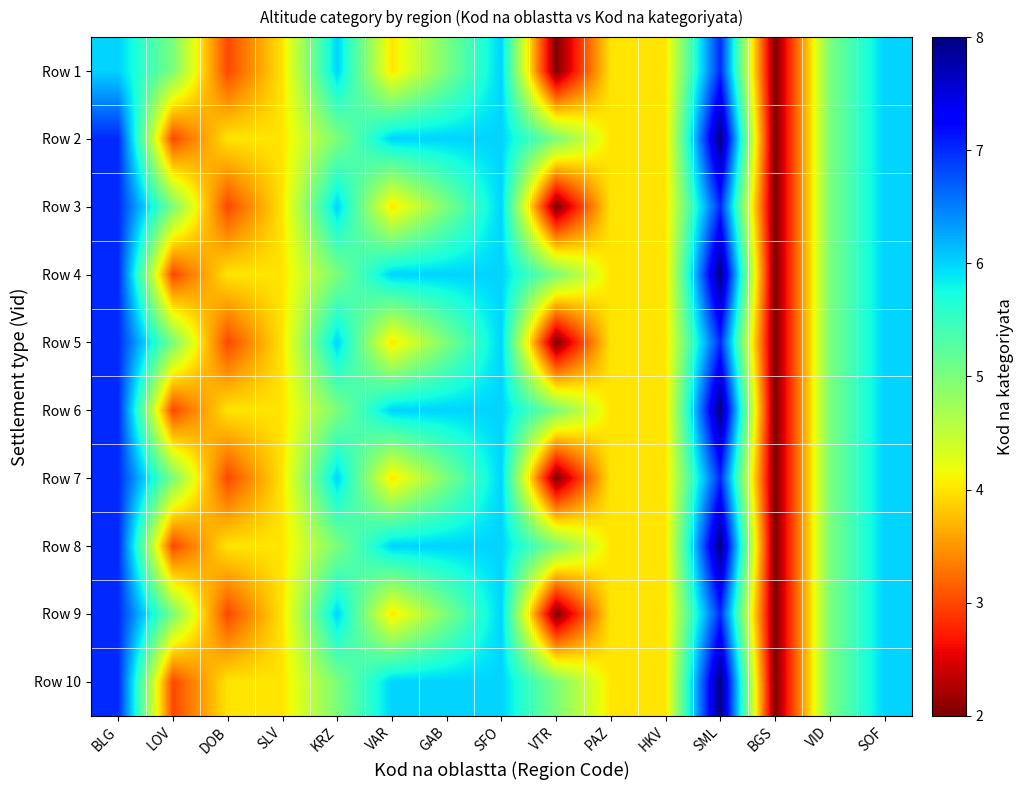

Which category has the highest value across all series?

SML